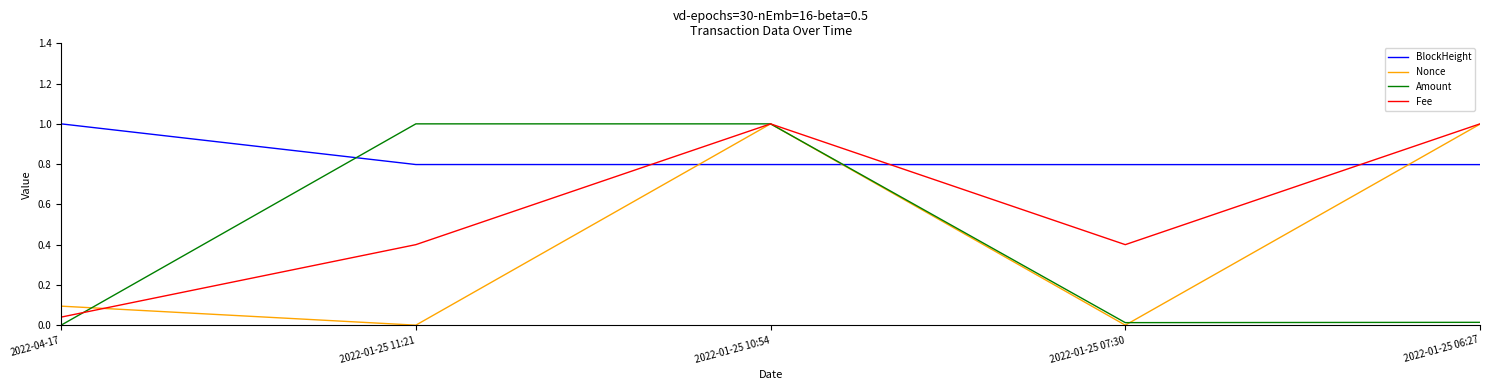

In Amount, how many points are higher than both neighbors (excluding endpoints)?

1